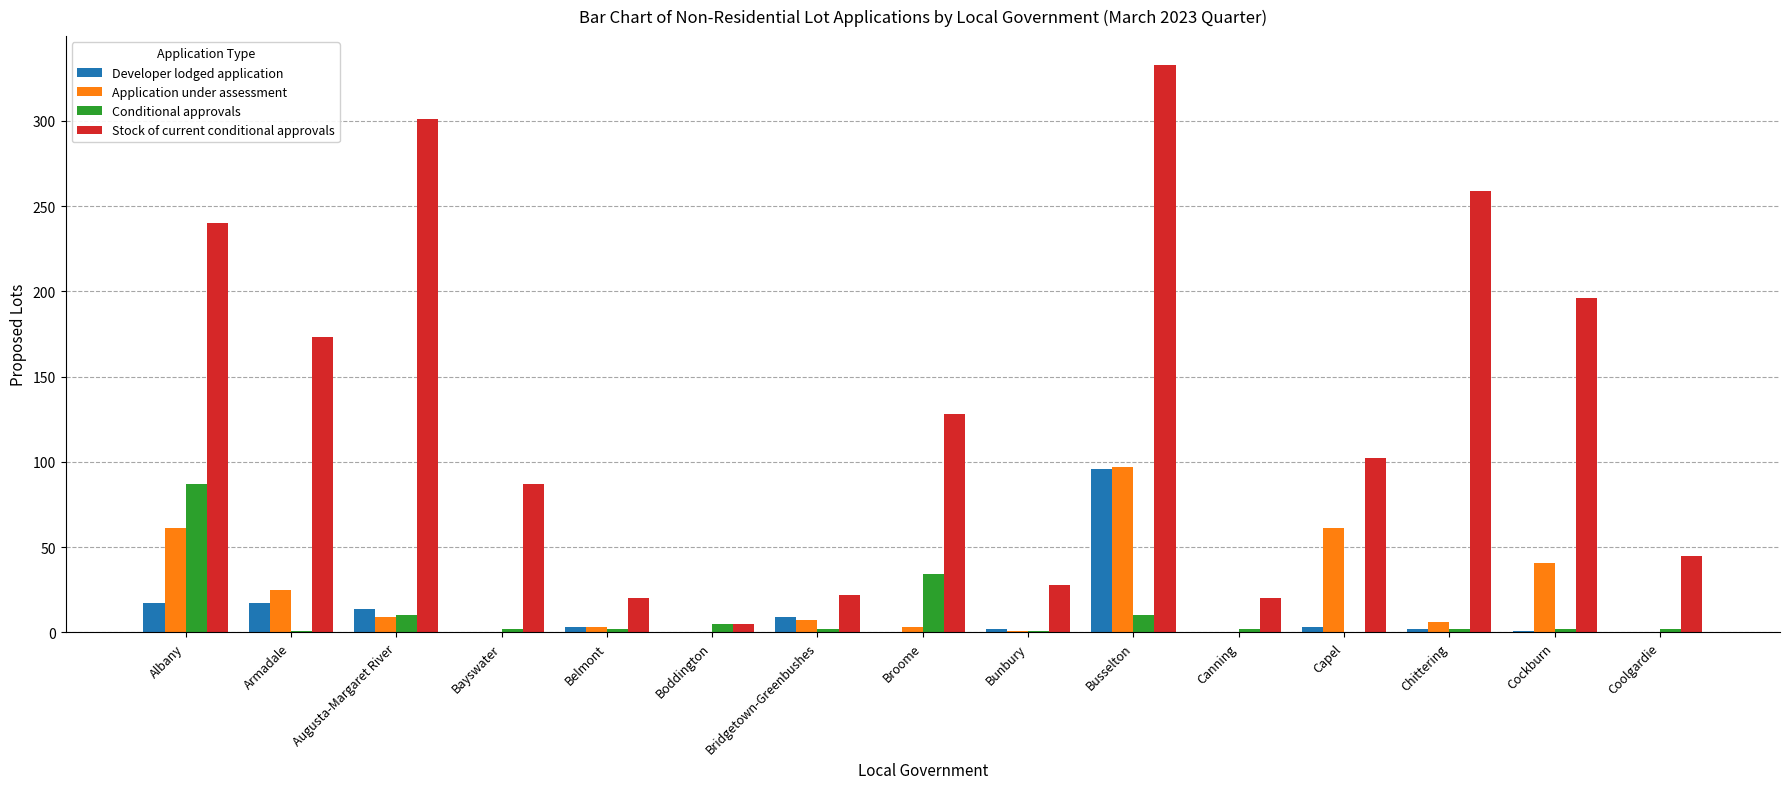

What is the sum of all Developer lodged application values?

164